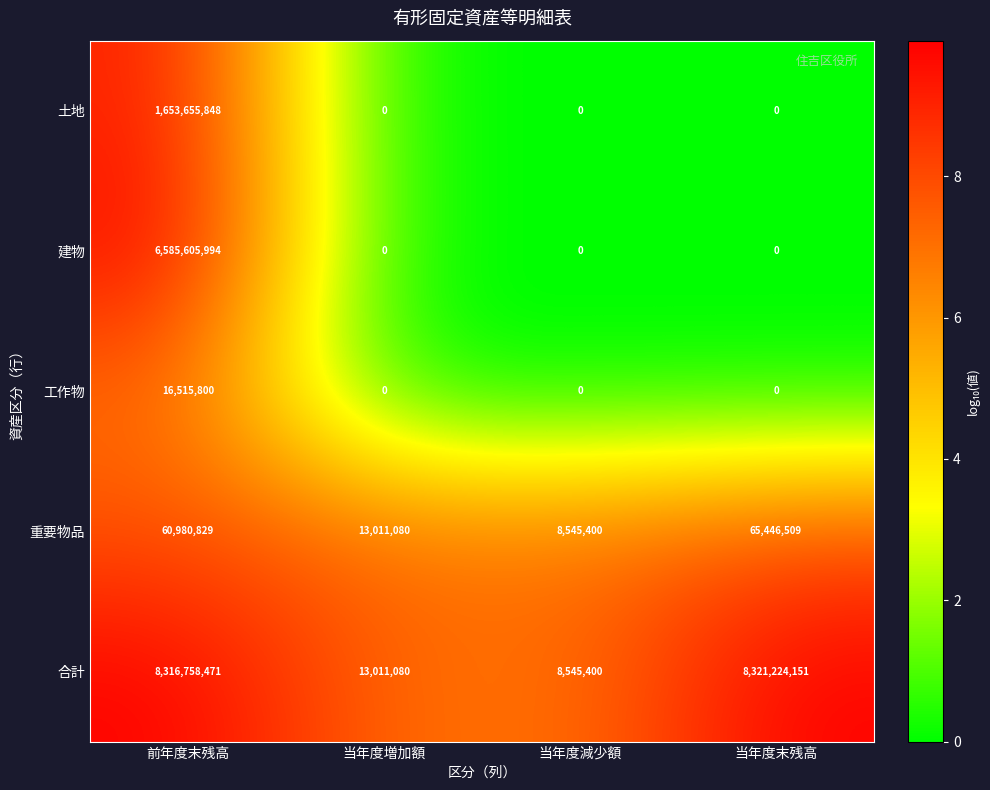

Which series changed the most between 前年度末残高 and 当年度増加額?

合計